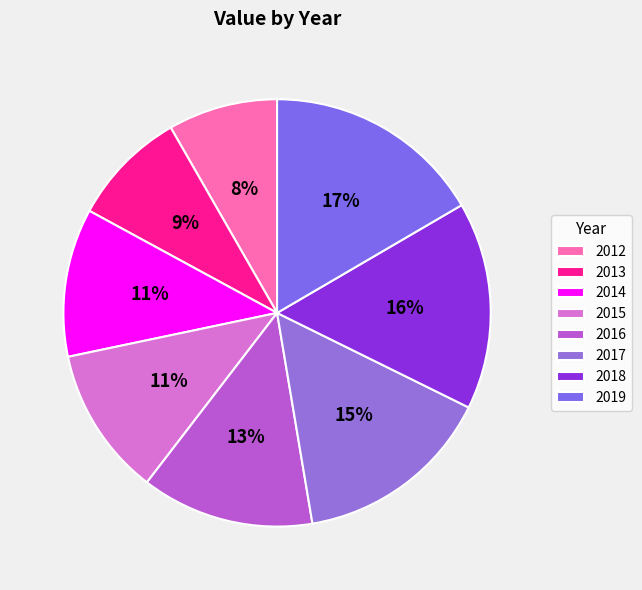

What is the change in value from 2017 to 2018?

+1.3